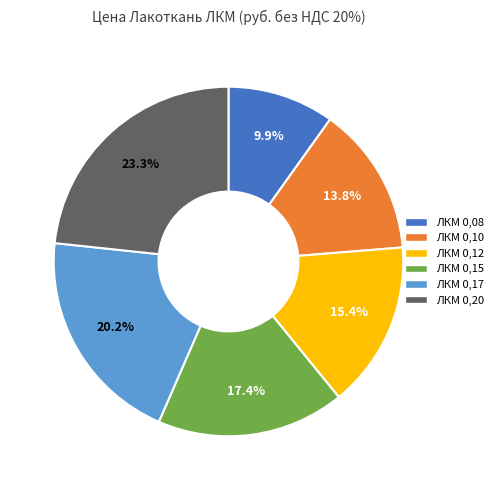

Which category has the smallest portion of the pie?

ЛКМ 0,08